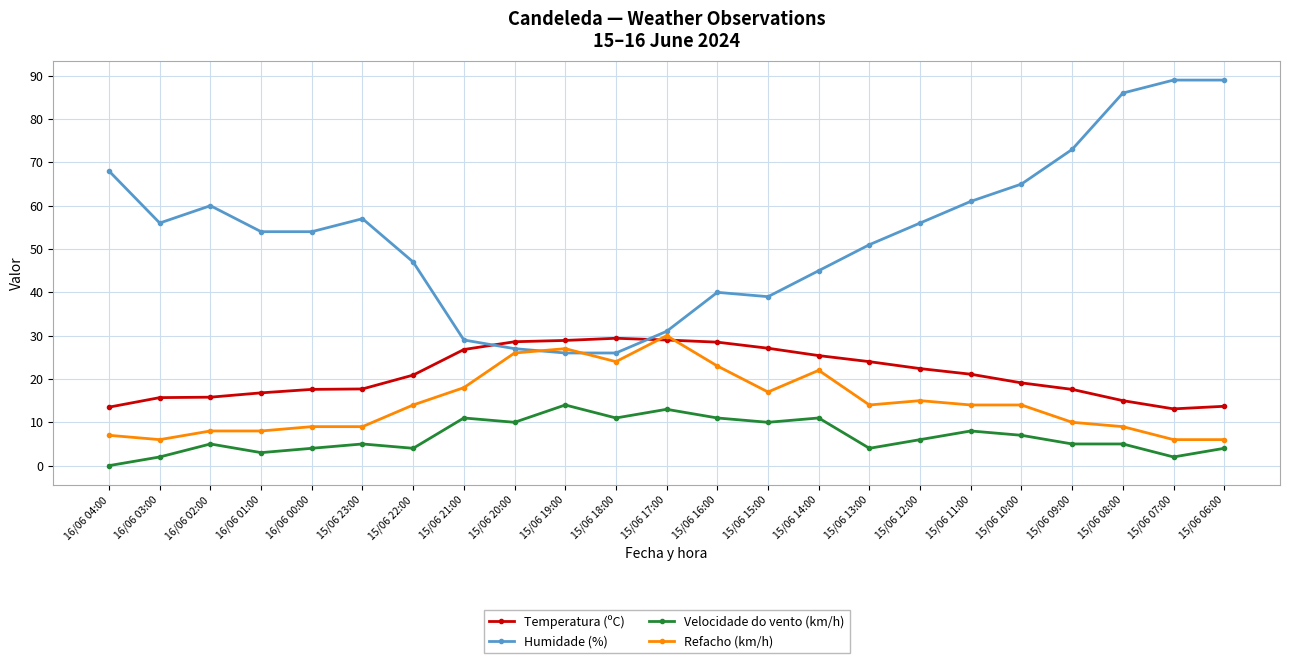

How many values in the Temperatura (ºC) series exceed 20?

12